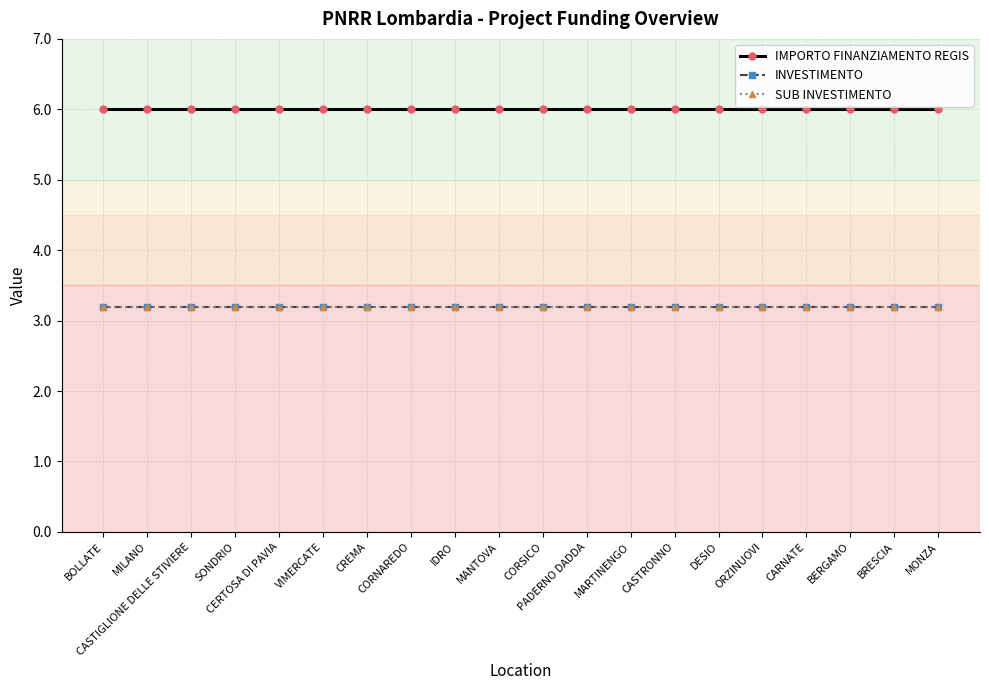

What is the highest value of the INVESTIMENTO series?

3.2